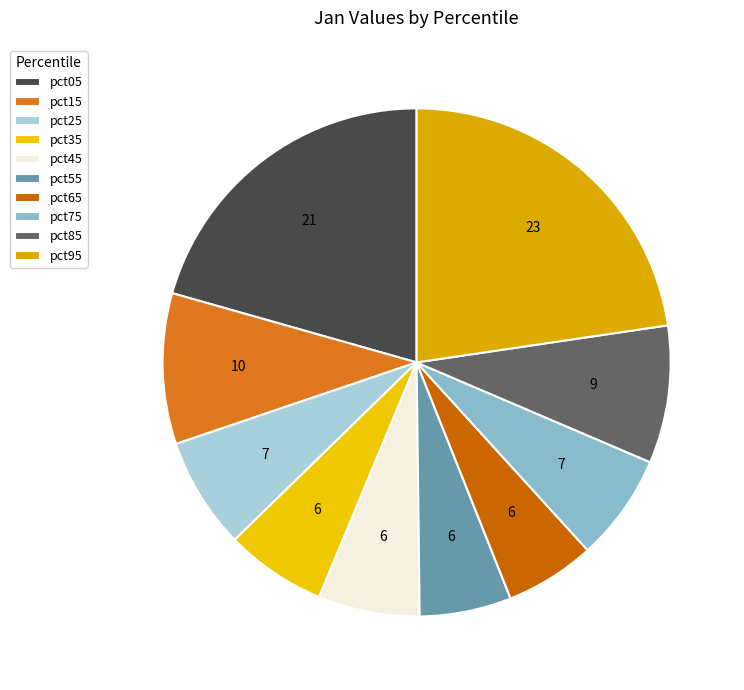

What is the total percentage of pct45 and pct95?

29.1%